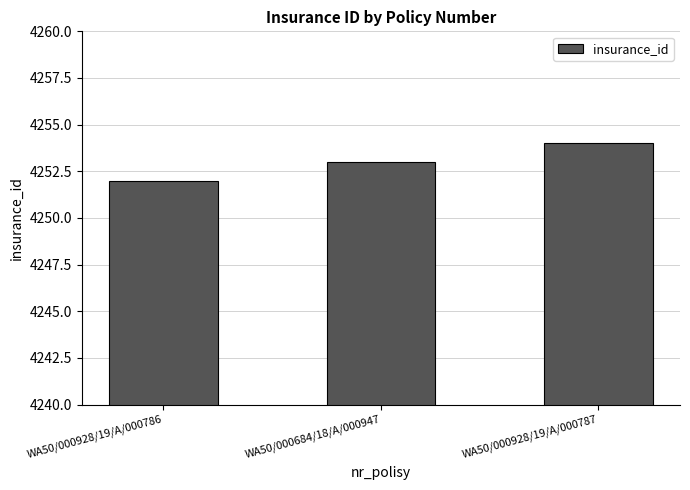

Count the values in the range 4252 to 4254.

3